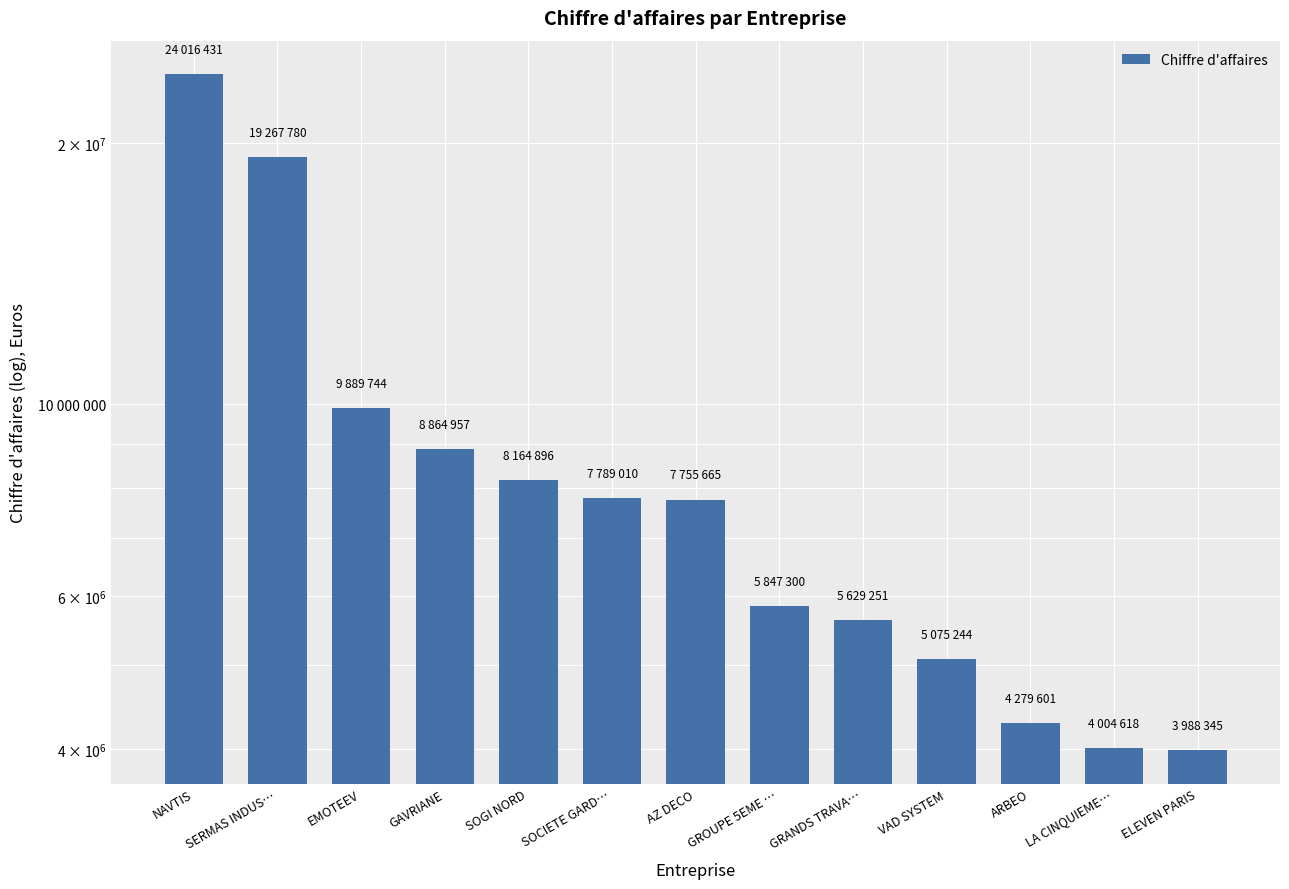

What is the difference between the second highest and second lowest values?

15263162